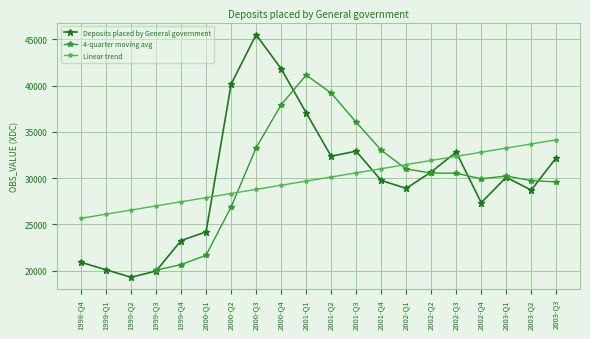

List the labels in order of value, largest first.

2000-Q3, 2000-Q4, 2000-Q2, 2001-Q1, 2001-Q3, 2002-Q3, 2001-Q2, 2003-Q3, 2002-Q2, 2003-Q1, 2001-Q4, 2002-Q1, 2003-Q2, 2002-Q4, 2000-Q1, 1999-Q4, 1998-Q4, 1999-Q1, 1999-Q3, 1999-Q2